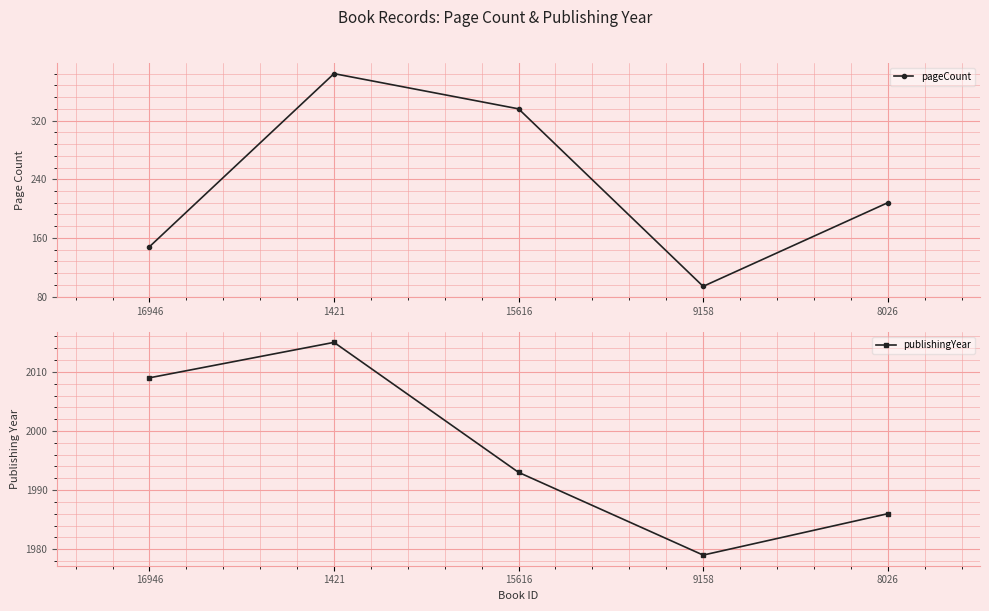

Reading left to right, transcribe all the data shown in this chart.

pageCount: 16946=148	1421=384	15616=336	9158=94	8026=208
publishingYear: 16946=2009	1421=2015	15616=1993	9158=1979	8026=1986